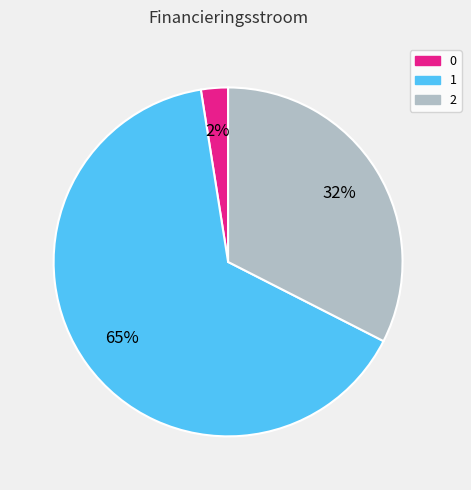

Is it true that 1 is 51% of the pie?

False